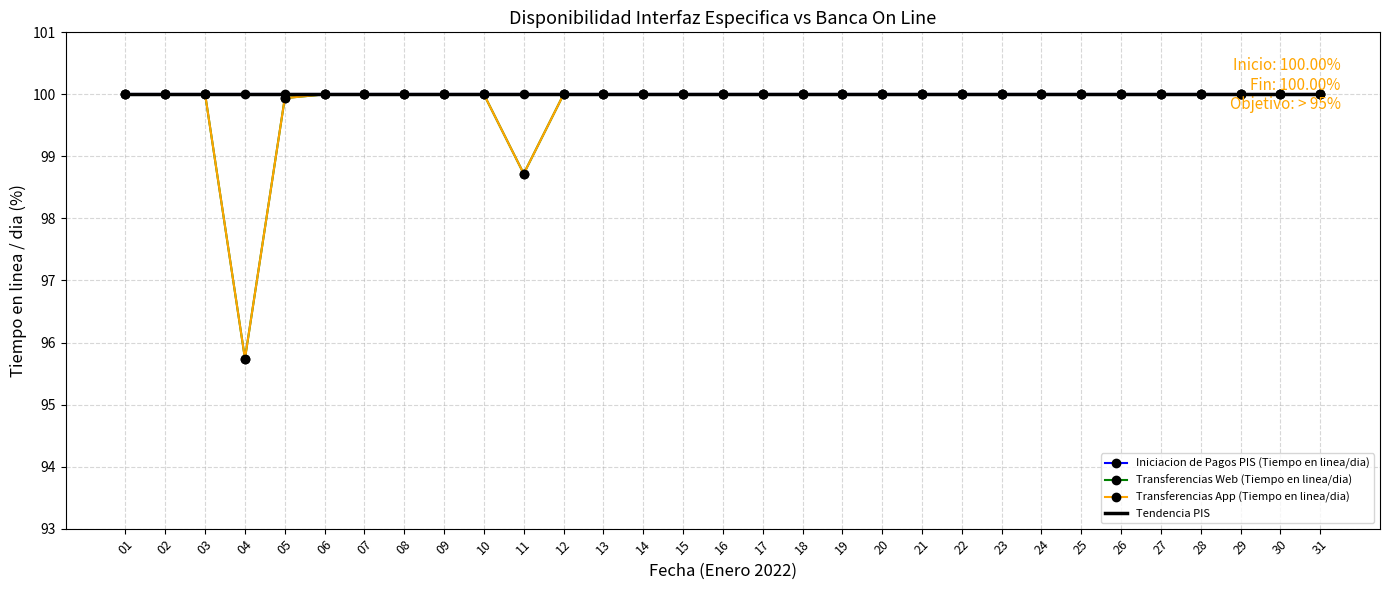

True or false: Transferencias App (Tiempo en linea/dia) and Transferencias Web (Tiempo en linea/dia) intersect in this chart.

False